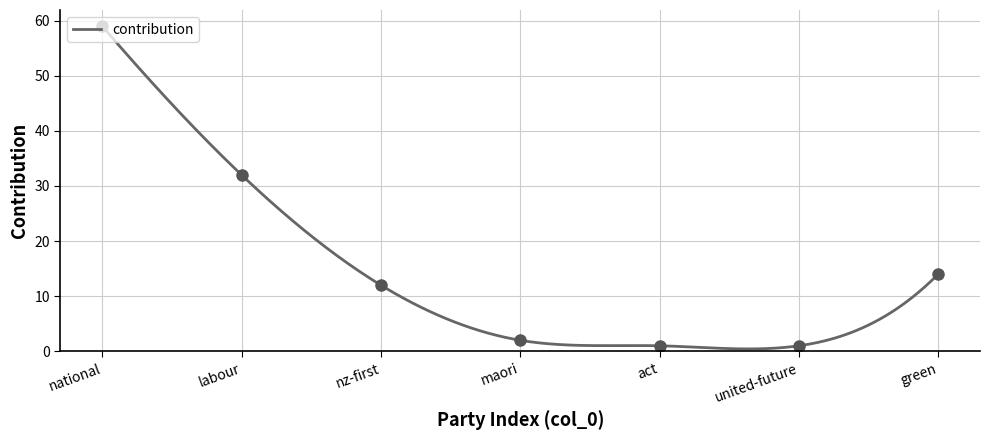

At which category does the chart reach its peak across all series?

national